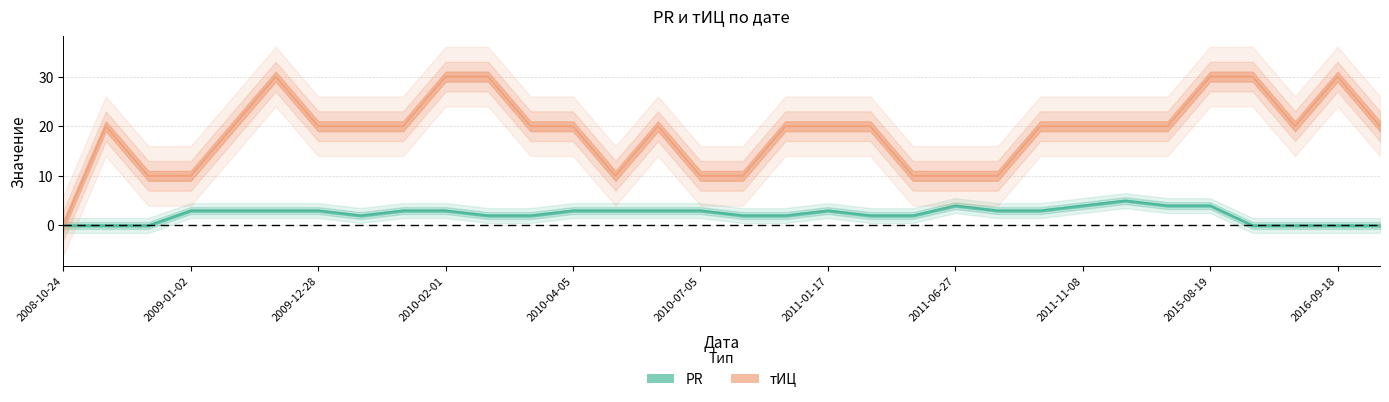

True or false: PR has more than 2 interior local peaks.

True